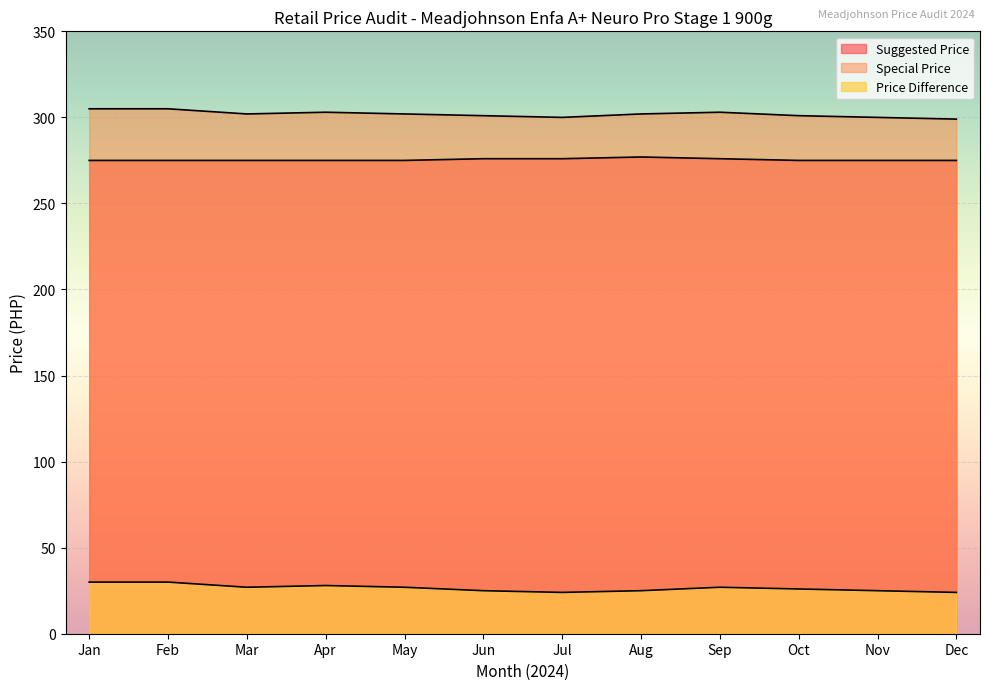

Does the chart display data point markers on the line(s)?

No